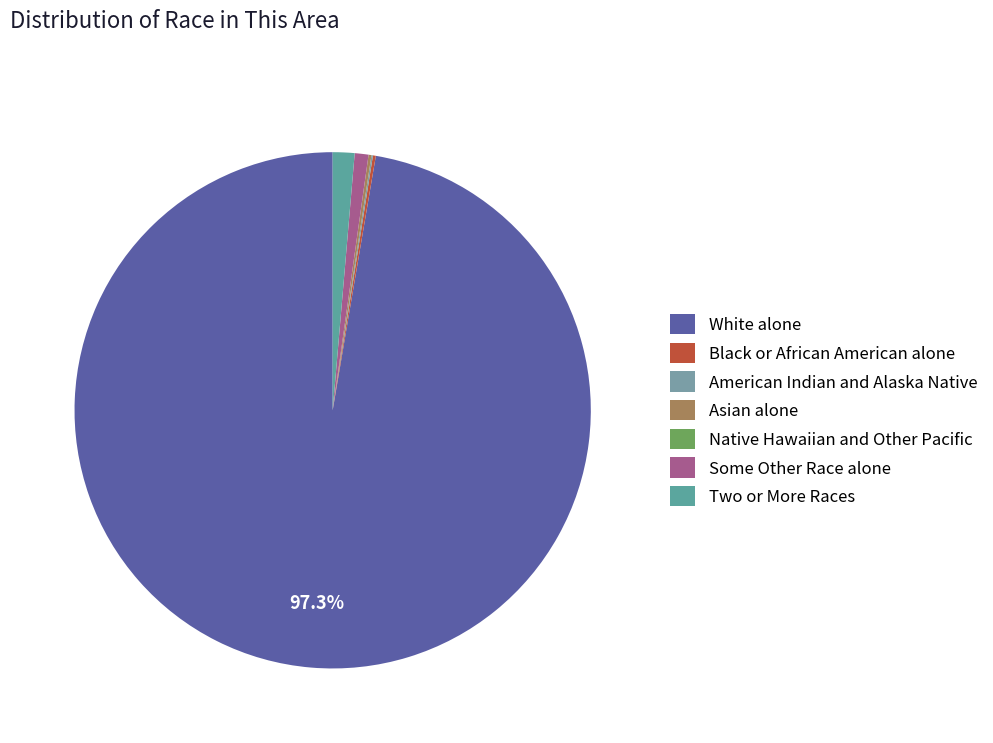

How many segments does this pie chart have?

7